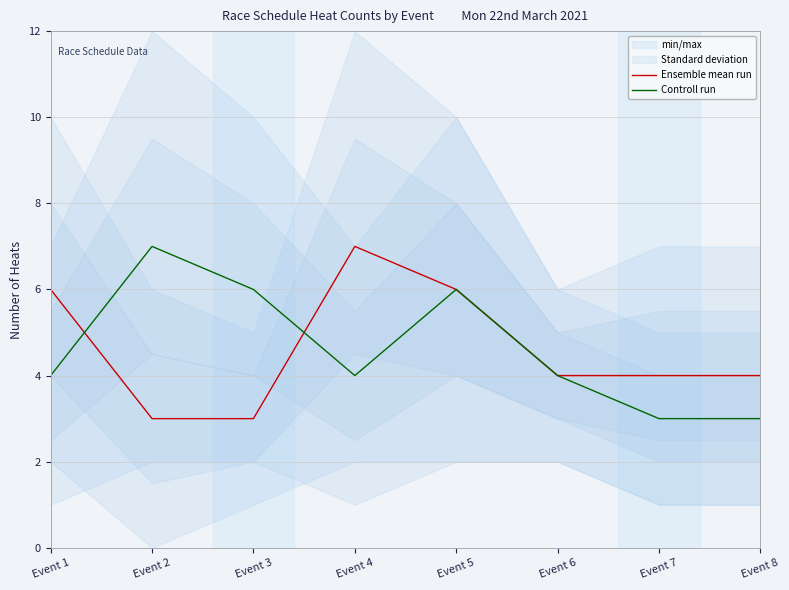

Which category has the lowest value across all series?

Event 2